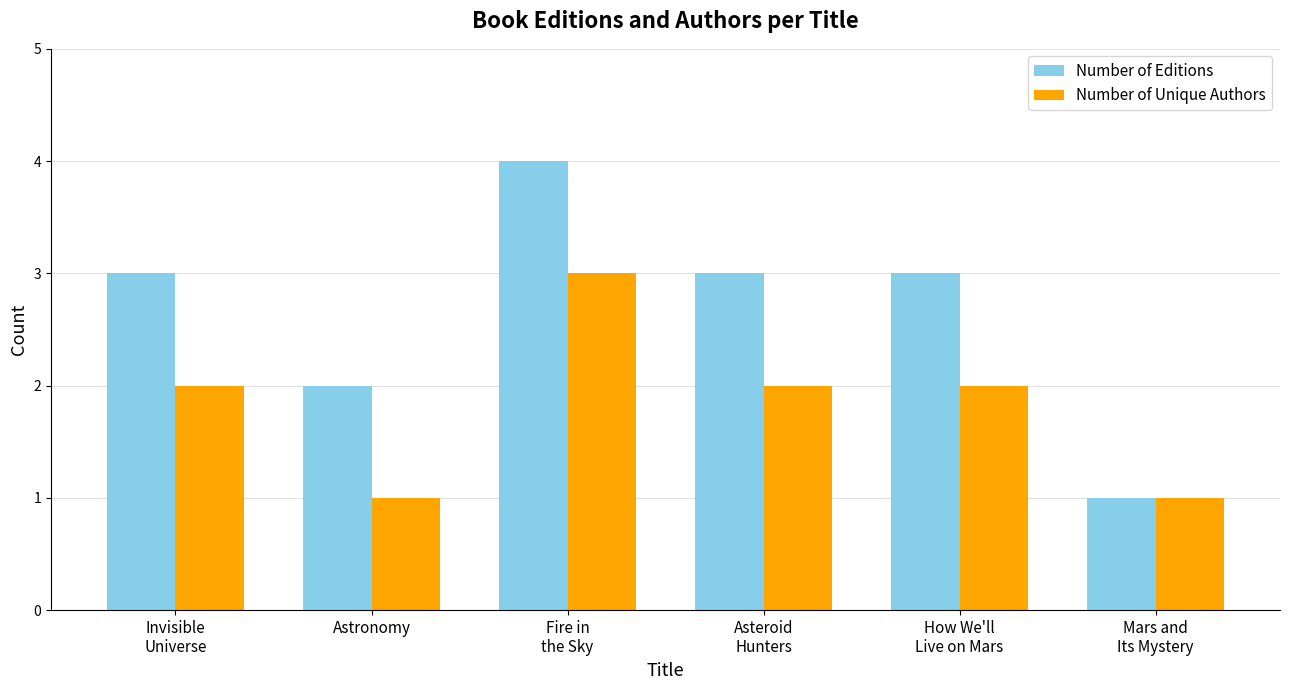

What is the difference between the highest and lowest values at Invisible
Universe?

1